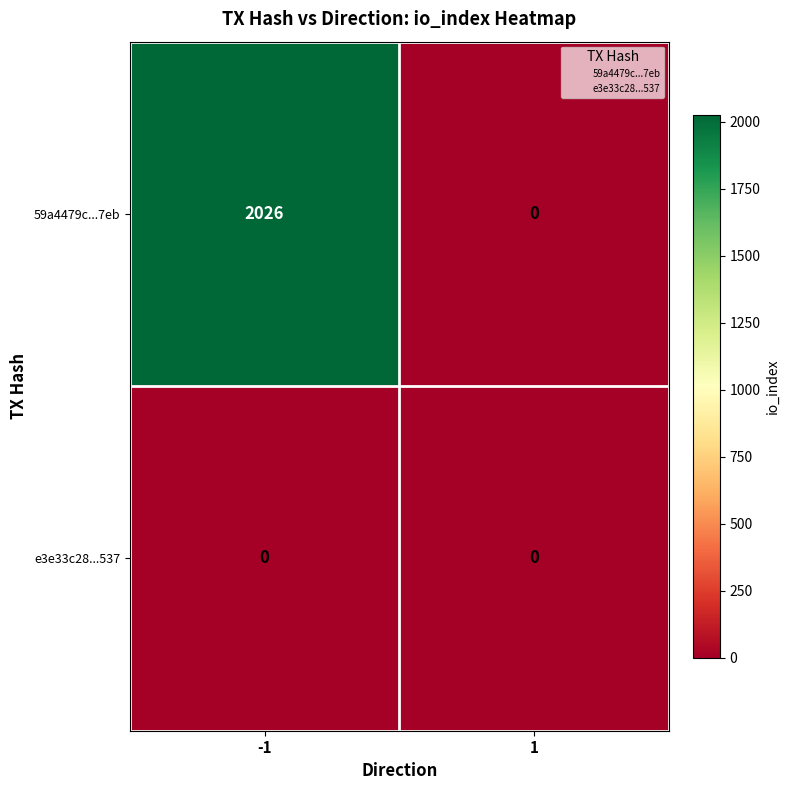

Which series has the largest range (max minus min)?

59a4479c...7eb